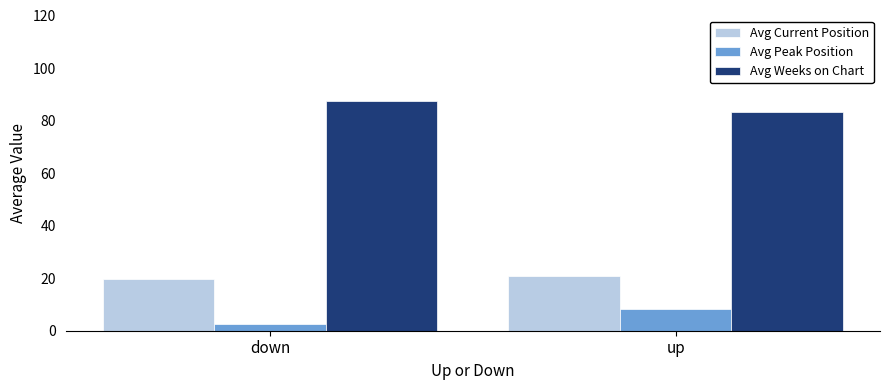

What is the difference between the highest and lowest values at down?

85.0